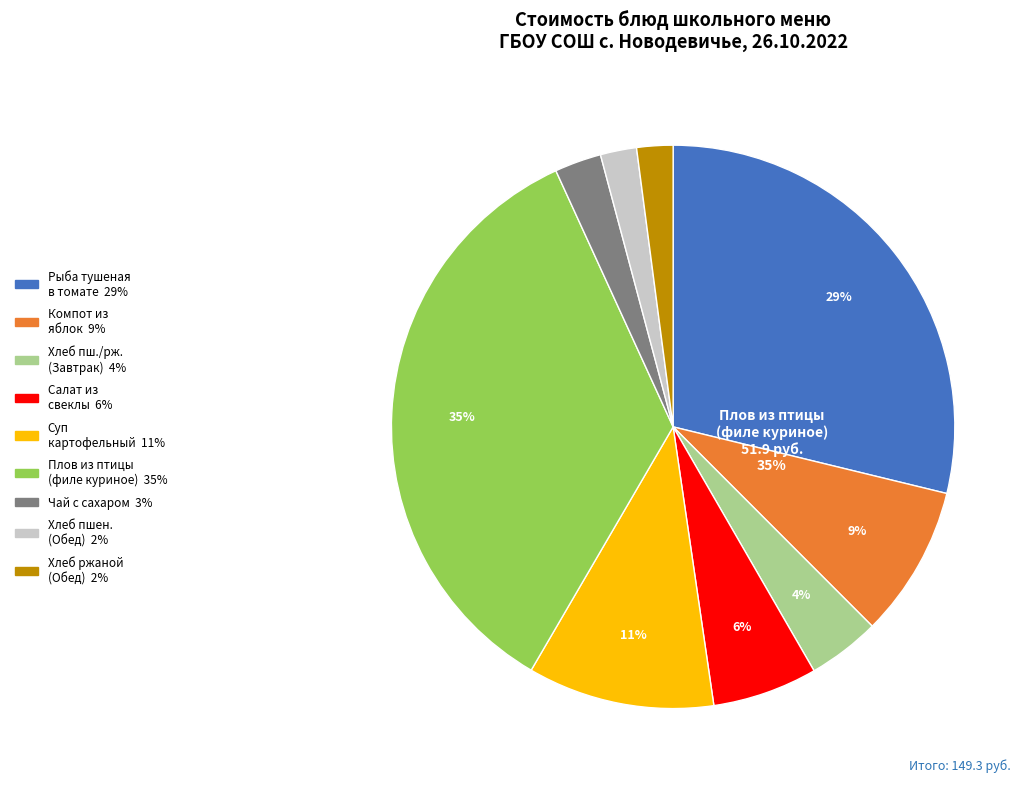

What percentage is the Суп картофельный с макаронными изделиями (Обед) slice, to the nearest percent?

11%